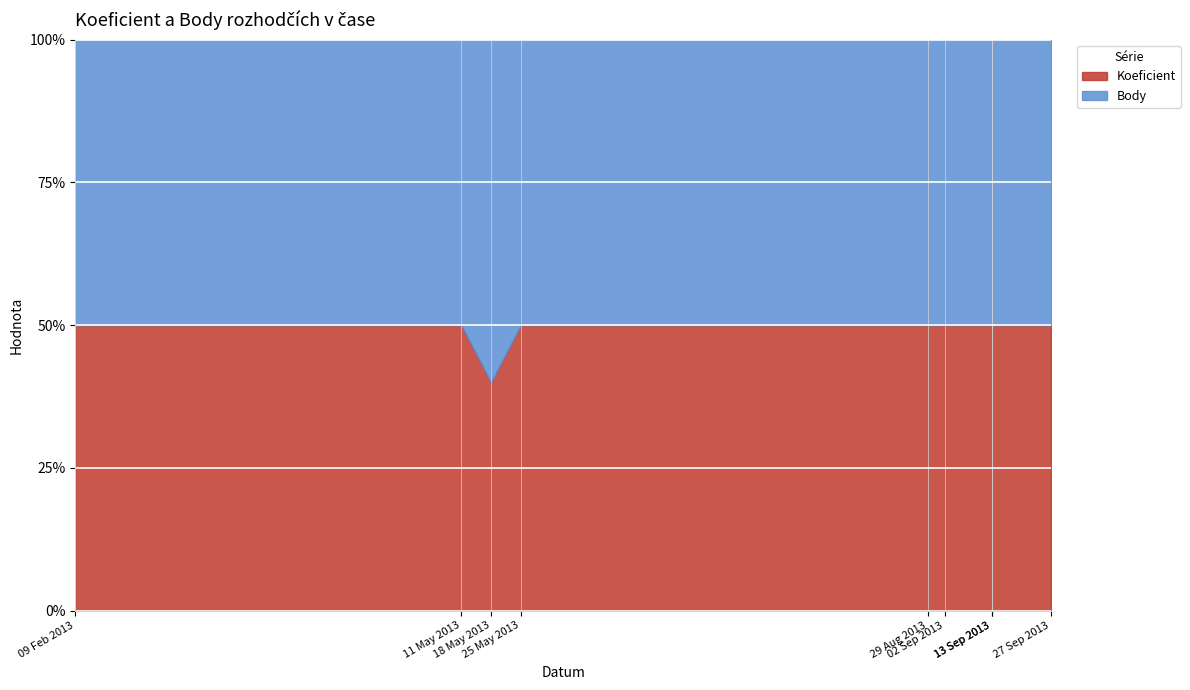

Which label corresponds to the largest value in the chart?

2013-09-02